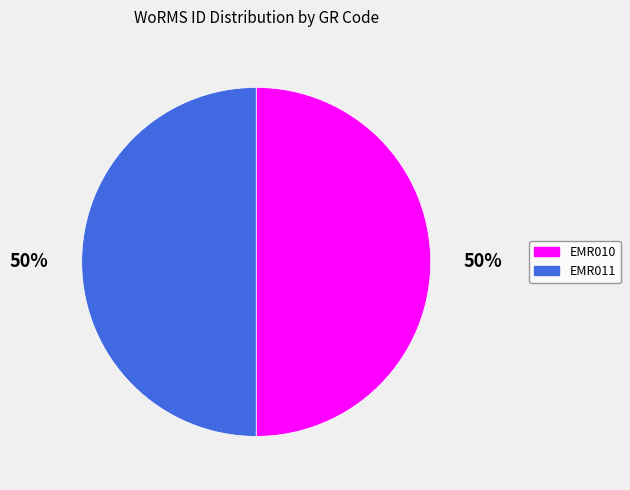

To the nearest percent, what portion does EMR011 represent?

50%